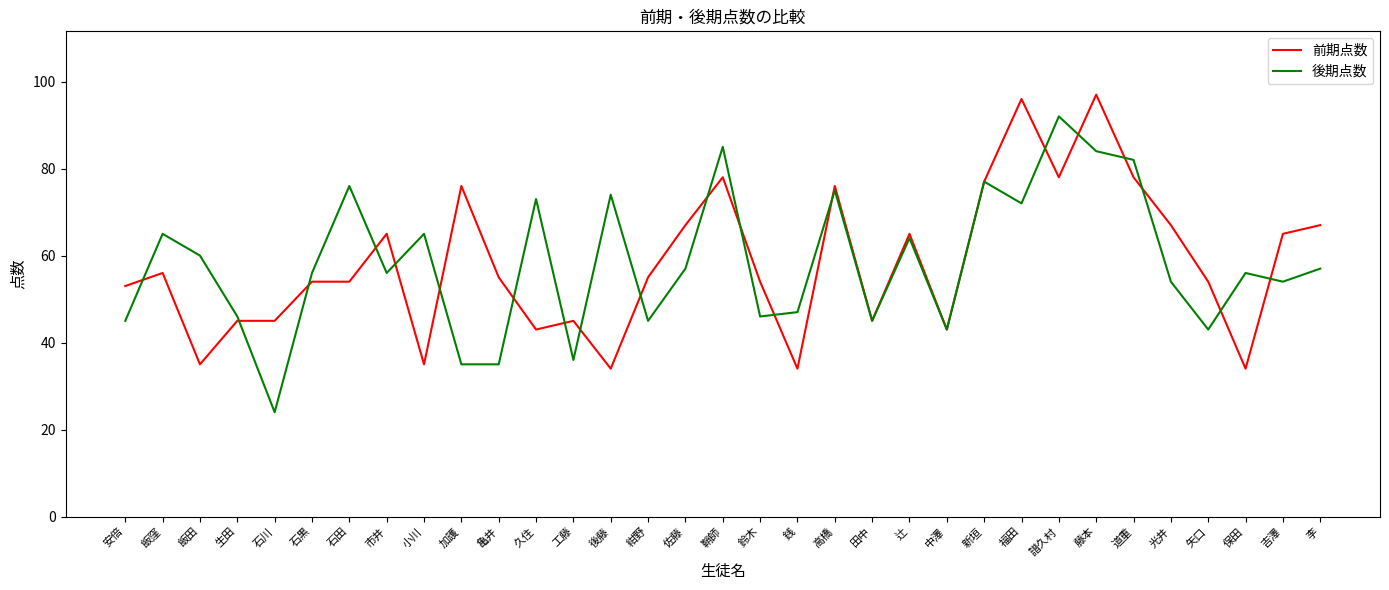

What position from the right is 矢口?

4